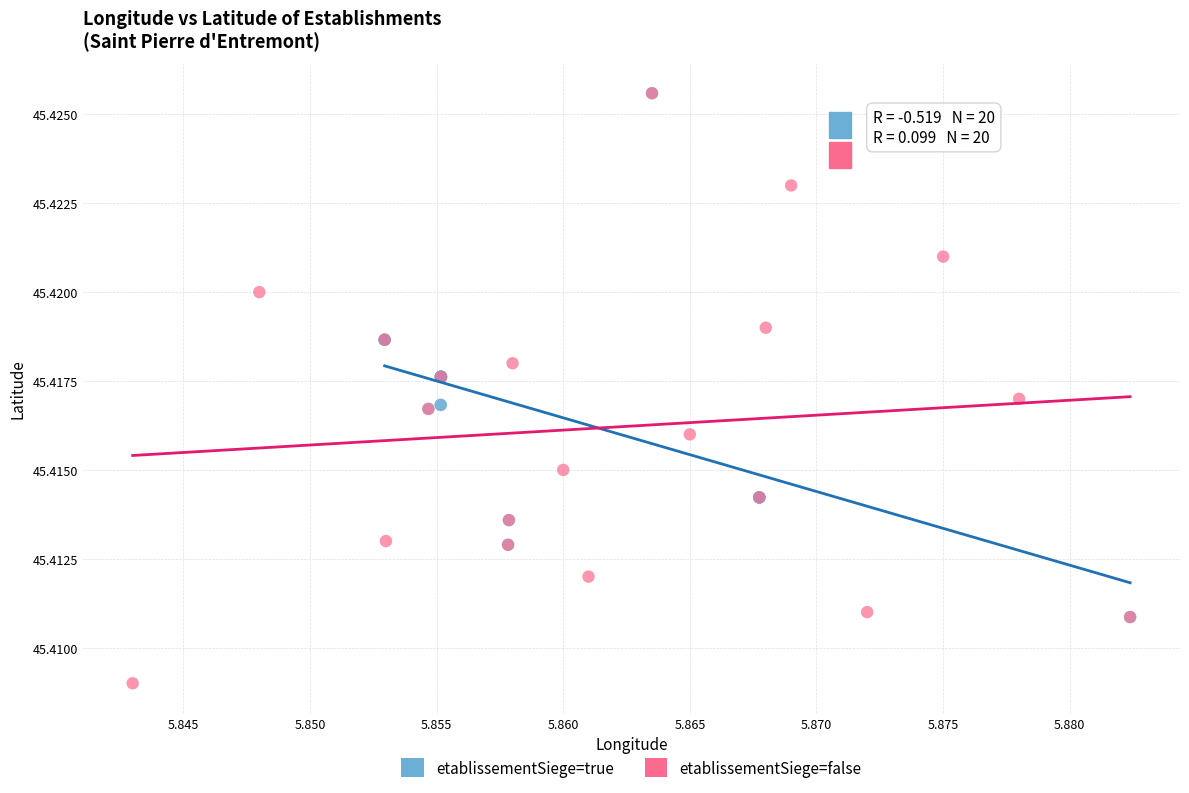

Which series has the largest Y range (max minus min)?

etablissementSiege=false